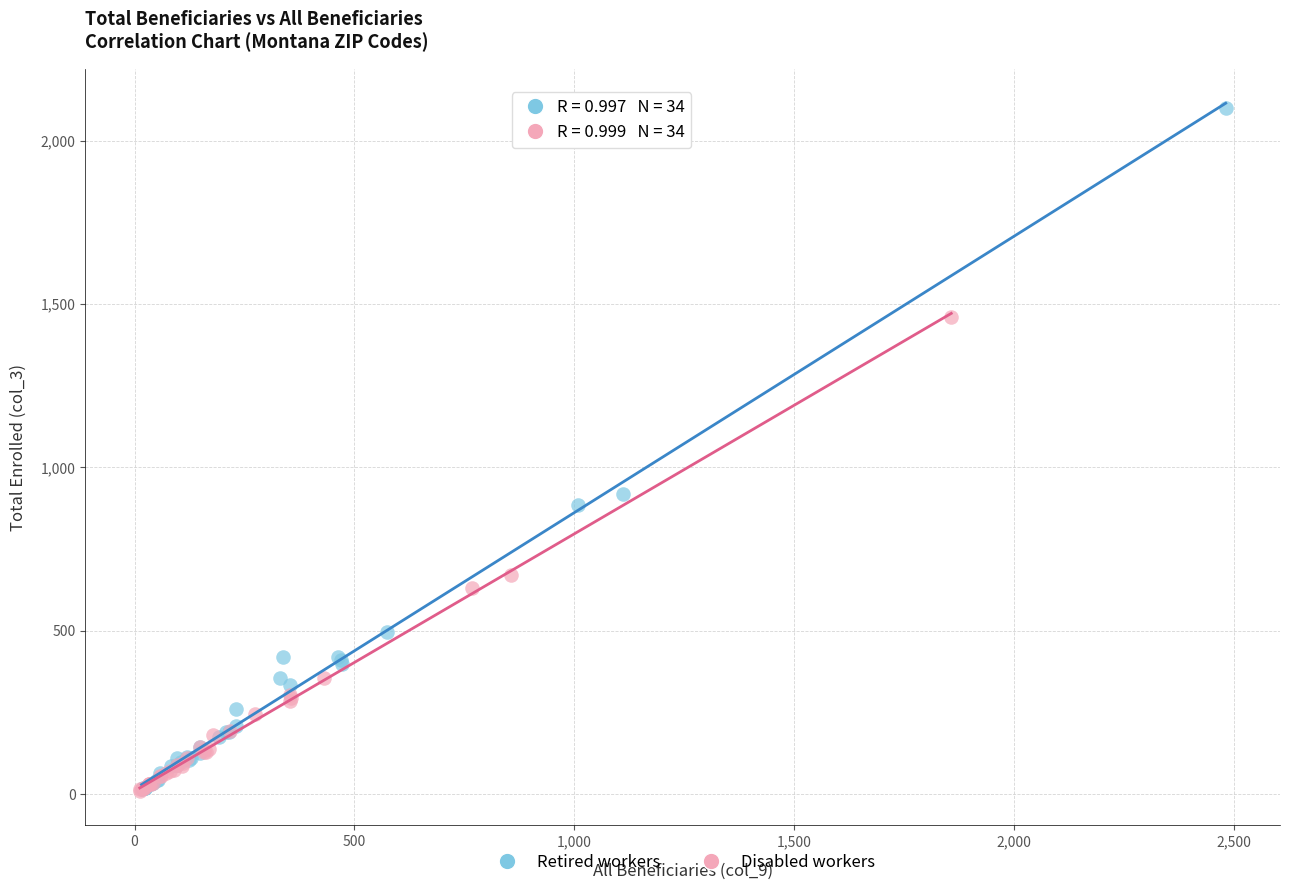

Which series reaches the maximum Y coordinate?

Retired workers